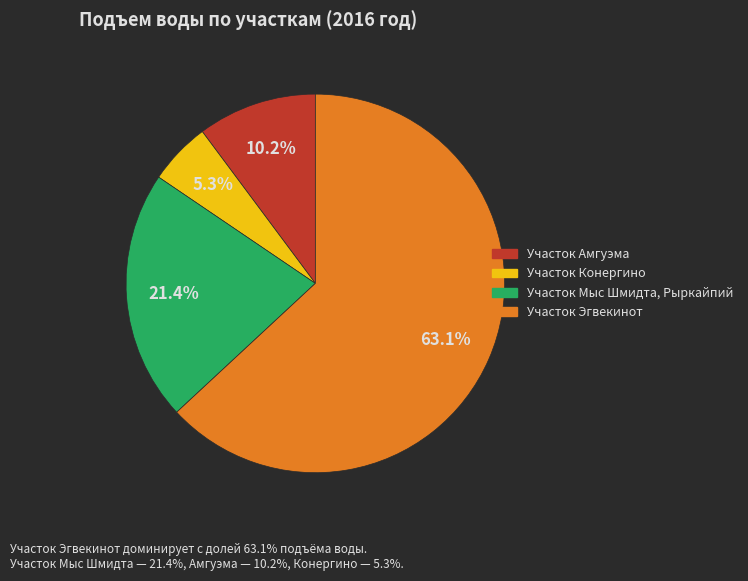

How many slices are in this pie chart?

4